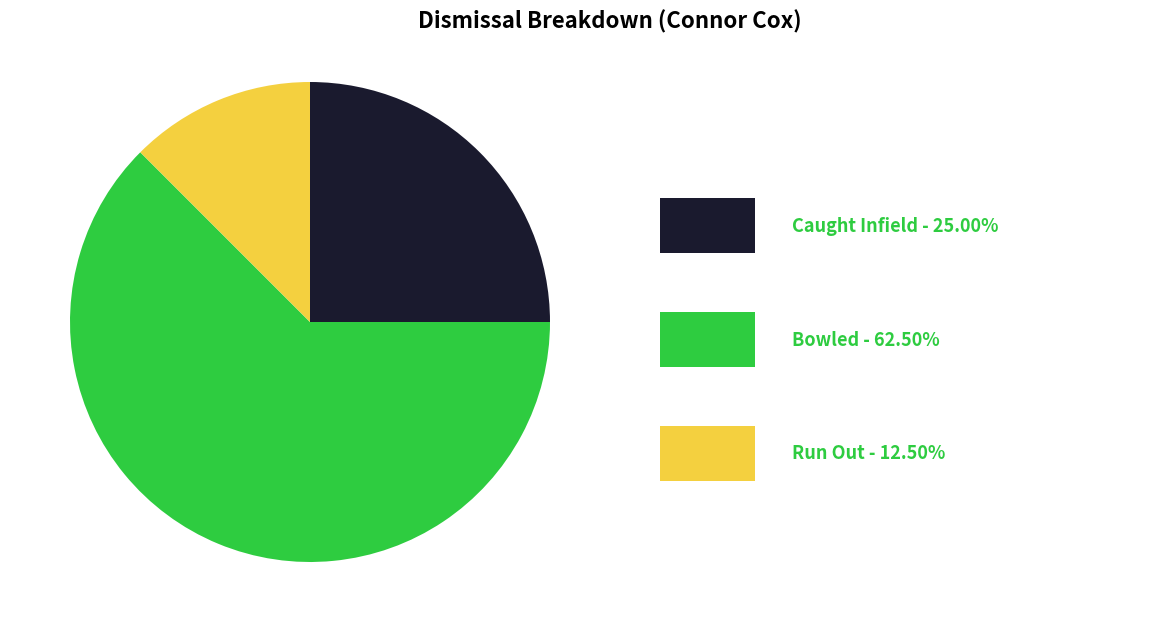

Does any single category account for the majority?

Yes